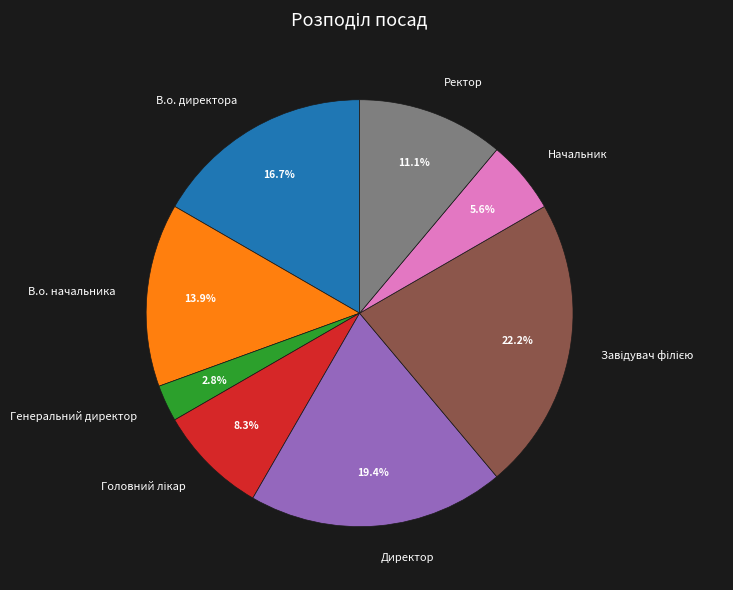

Count the number of slices in the pie.

8